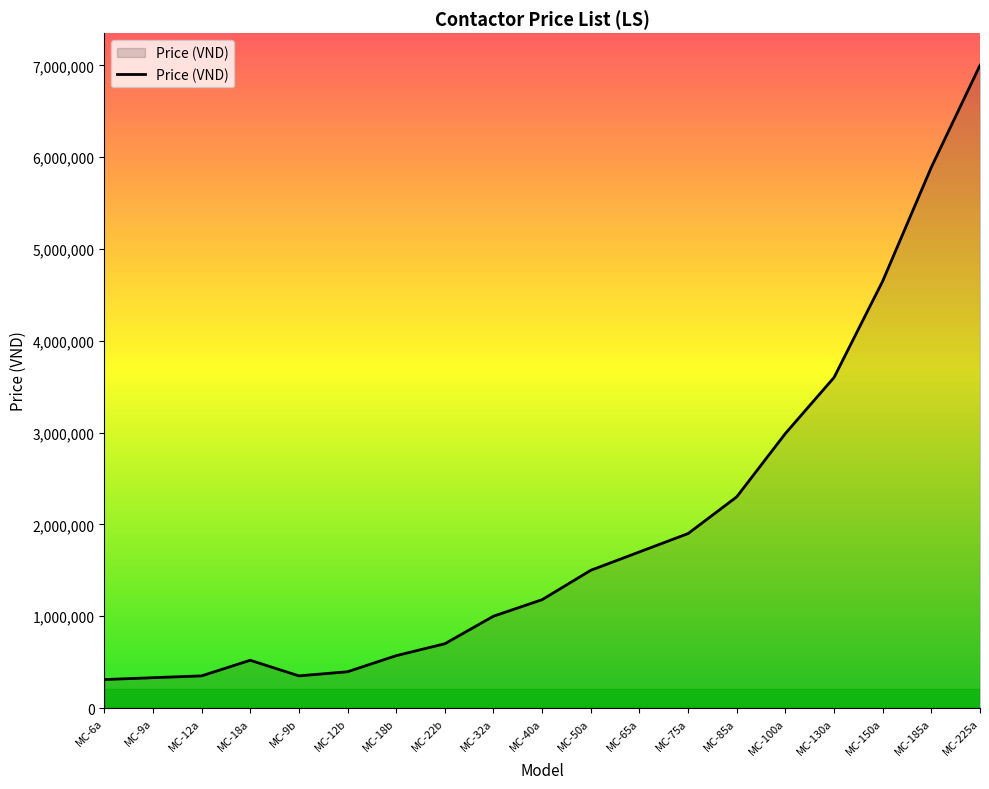

The value at MC-75a is 1238699. True or false?

False